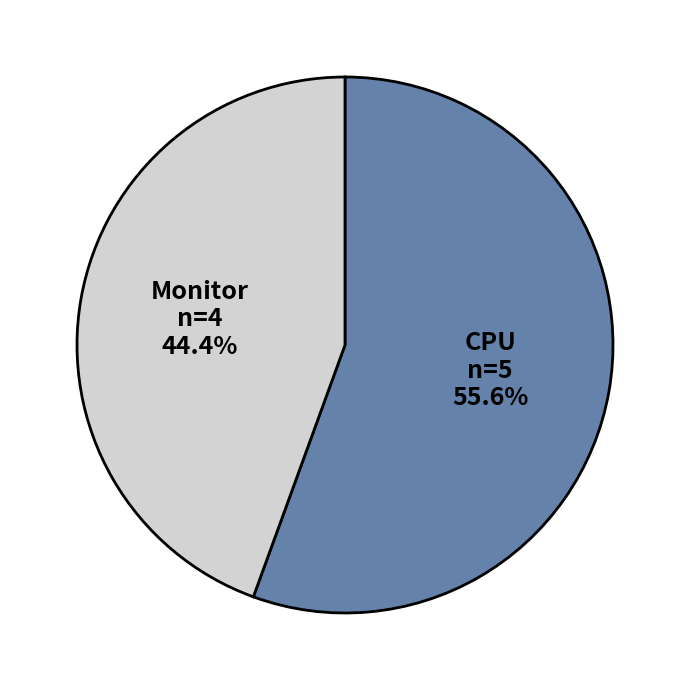

How many segments does this pie chart have?

2